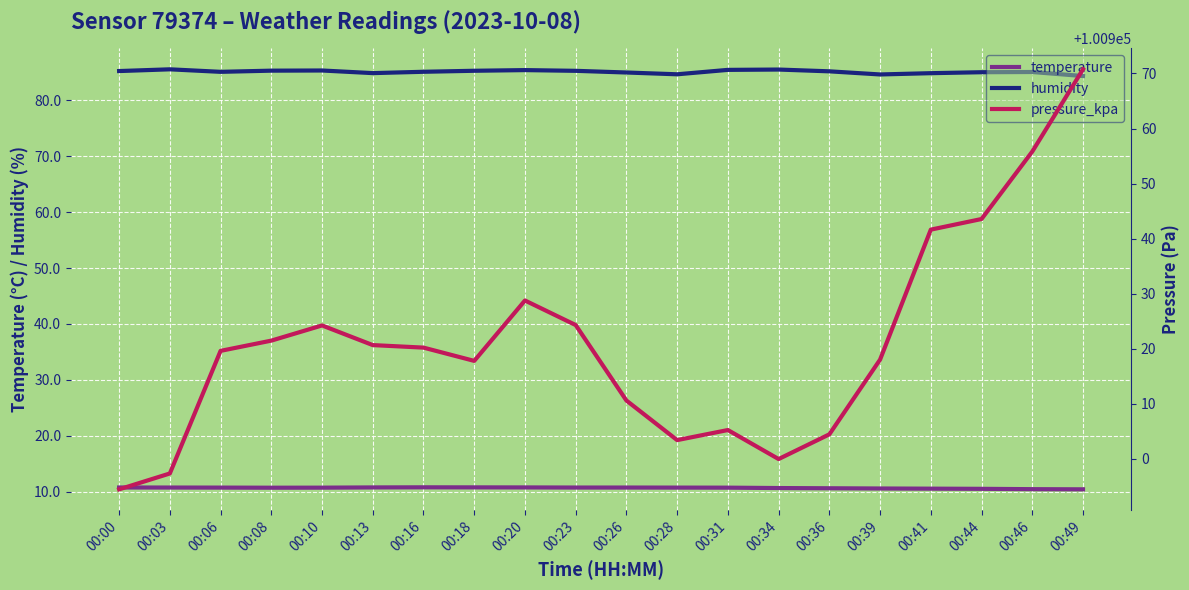

True or false: pressure_kpa has a value of 100905.2 at 00:31.

True